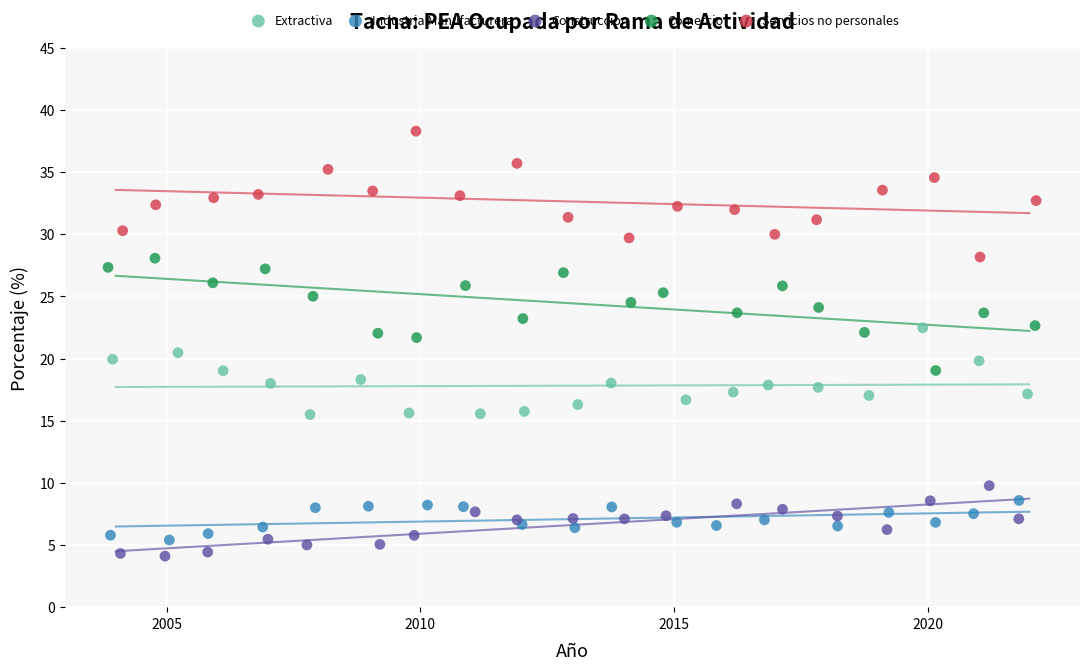

Which series has the widest spread of Y values?

Servicios no personales